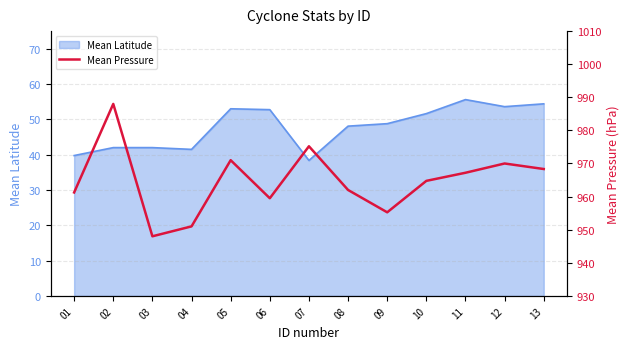

List the labels in order of value, smallest first.

03, 04, 09, 06, 01, 08, 10, 11, 13, 12, 05, 07, 02